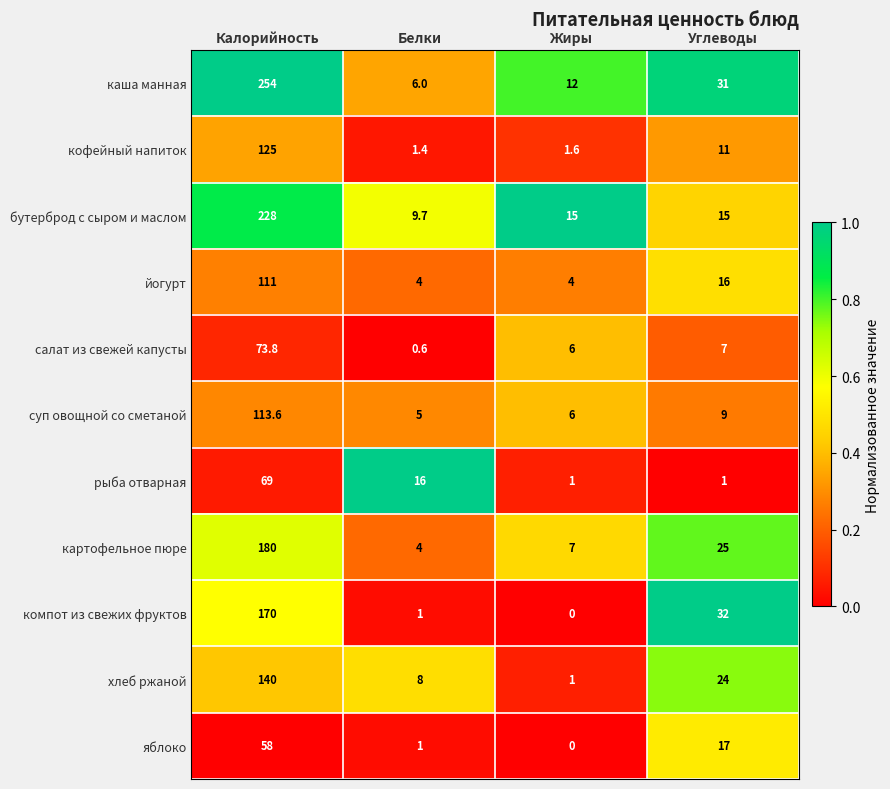

What is the sum of the рыба отварная values at Белки and Калорийность?

85.0